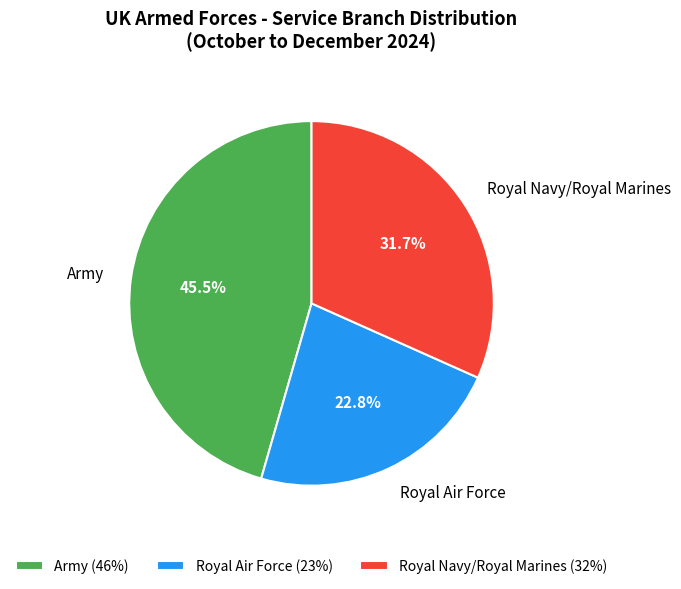

How many segments does this pie chart have?

3